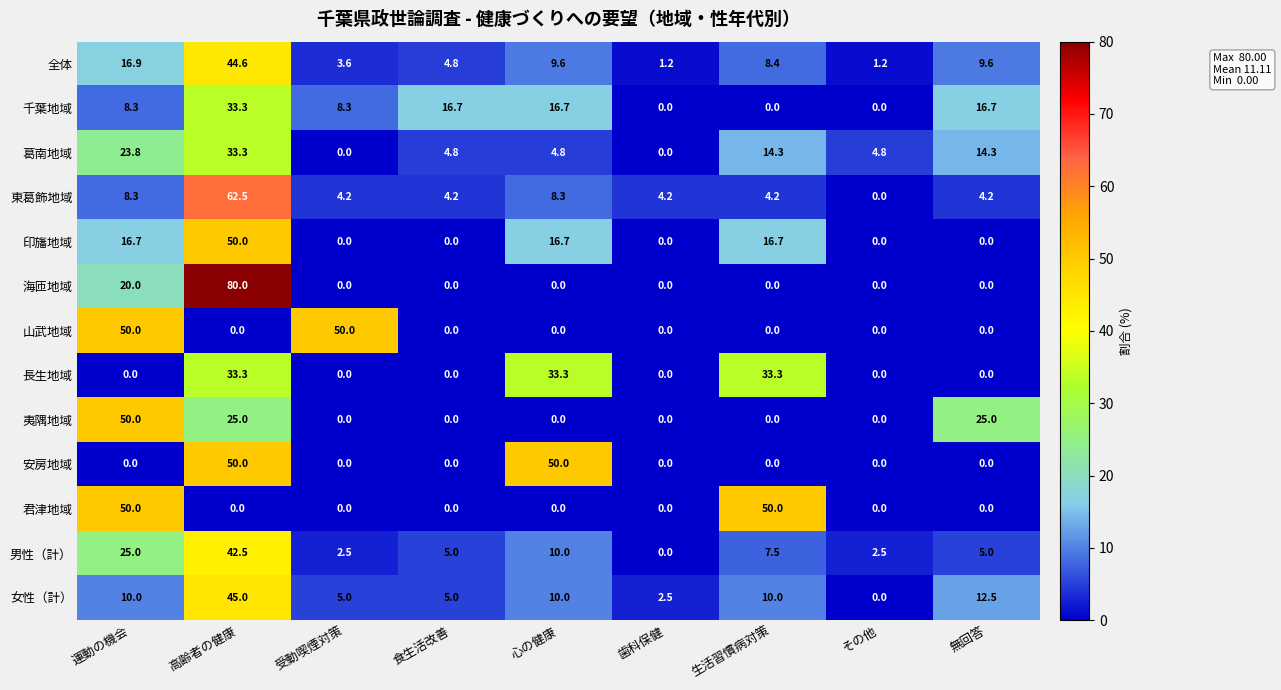

Which category has the lowest value in the 男性（計） series?

歯科保健